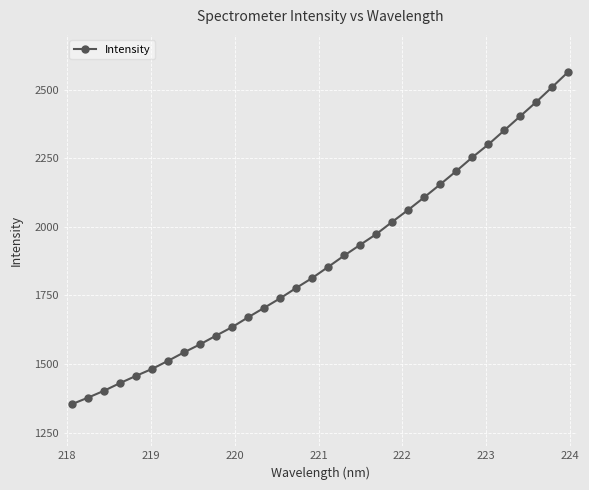

What is the average value?

1879.1